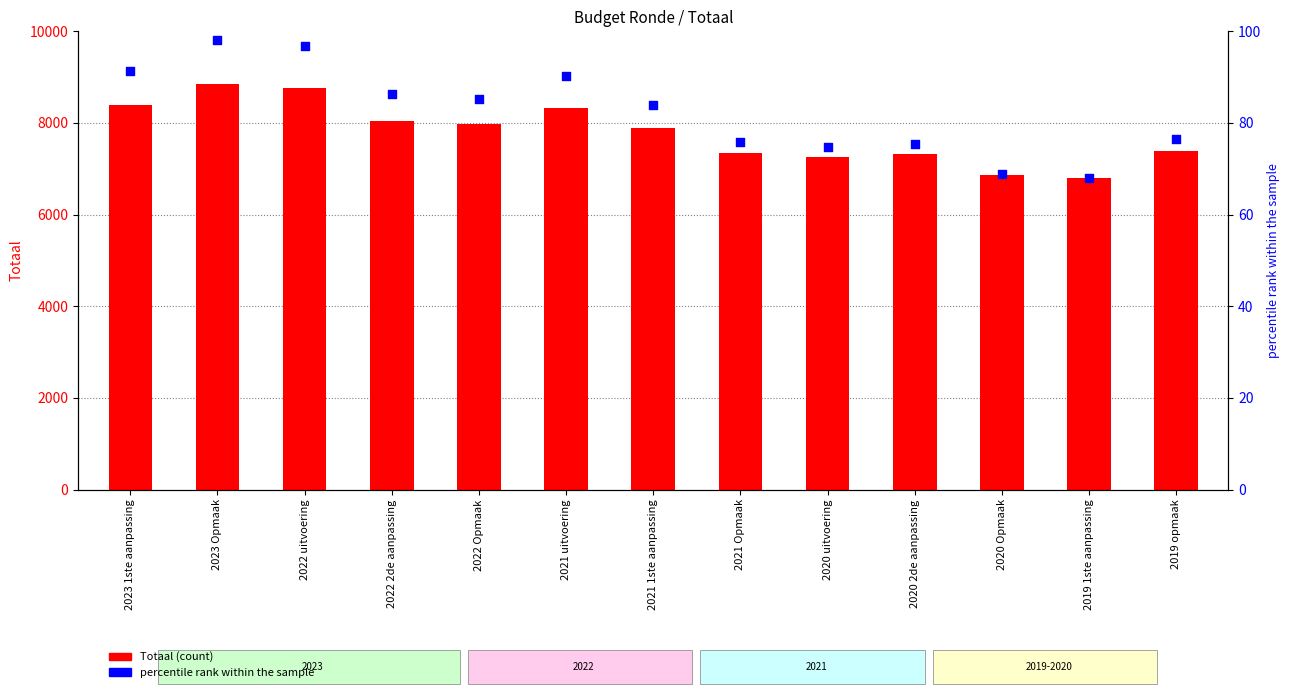

Which series has the largest total across all categories?

Totaal